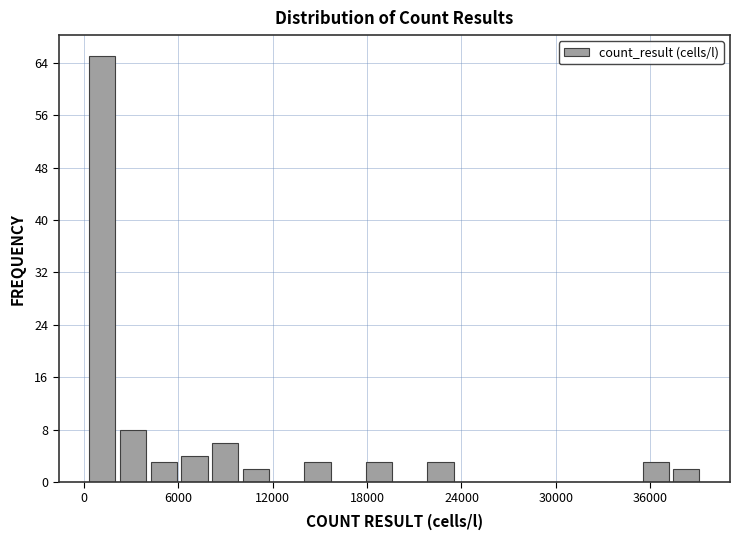

Around what value on the x-axis is the tallest bar? Give the approximate position of its centre, as read against the axis.

1000